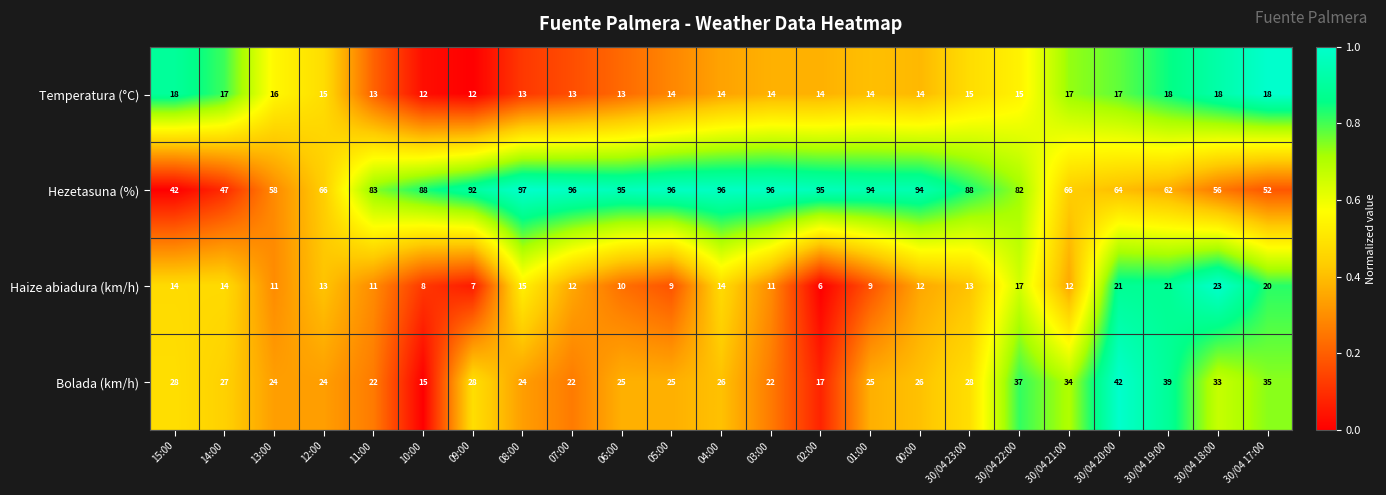

Rank the series by their maximum value, from lowest to highest.

Temperatura (°C), Haize abiadura (km/h), Bolada (km/h), Hezetasuna (%)